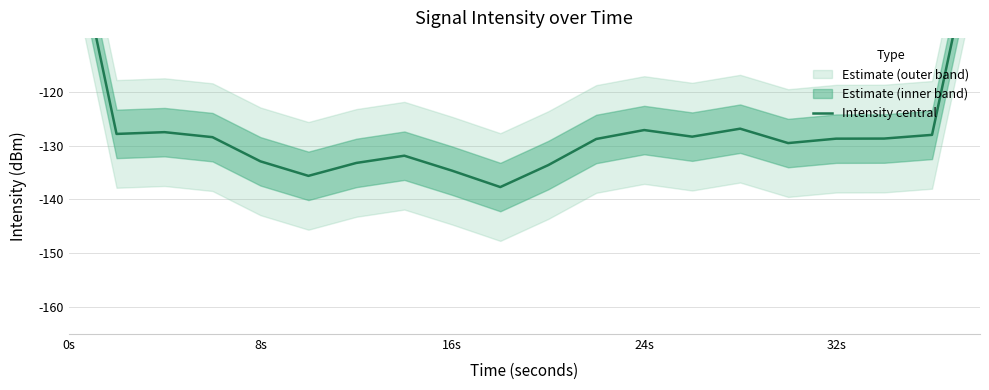

Does the chart have visible grid lines?

Yes